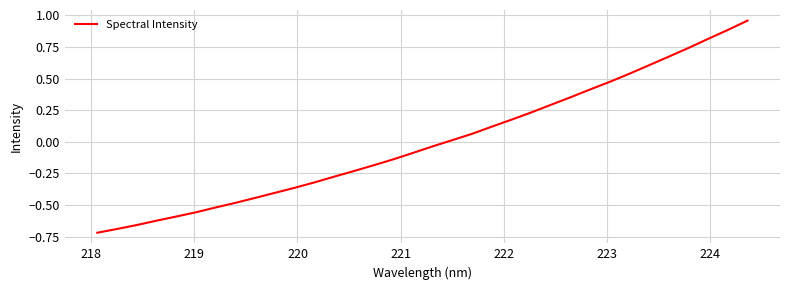

What is the difference between the maximum and minimum values?

1.7